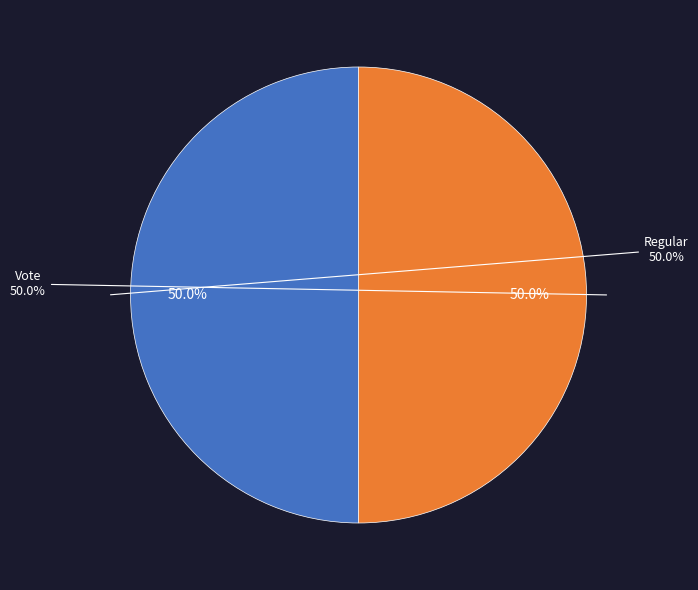

What portion of the pie excludes Vote?

50.0%